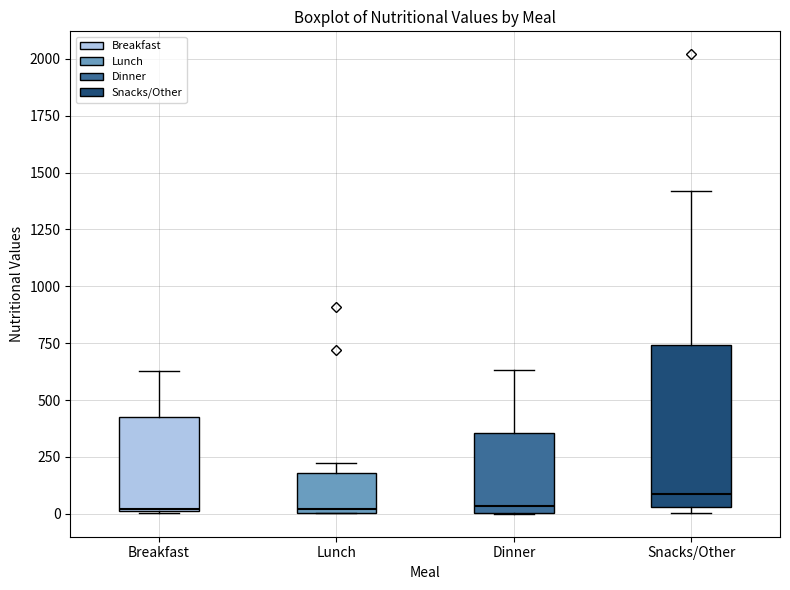

Which box is the tallest, from its lower edge to its upper edge?

Snacks/Other